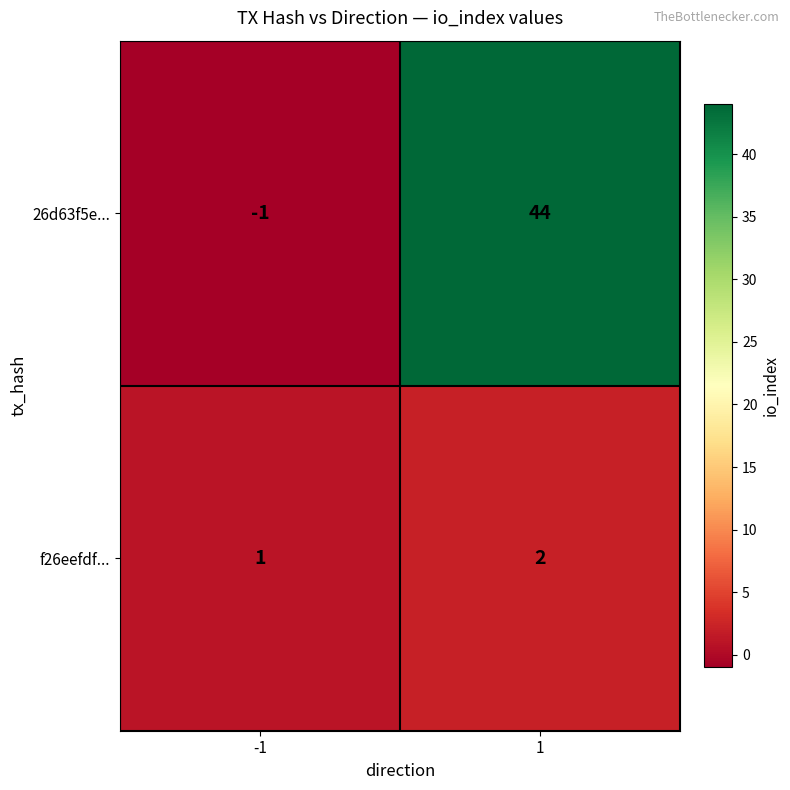

What is the spread (max minus min) of values at 1?

42